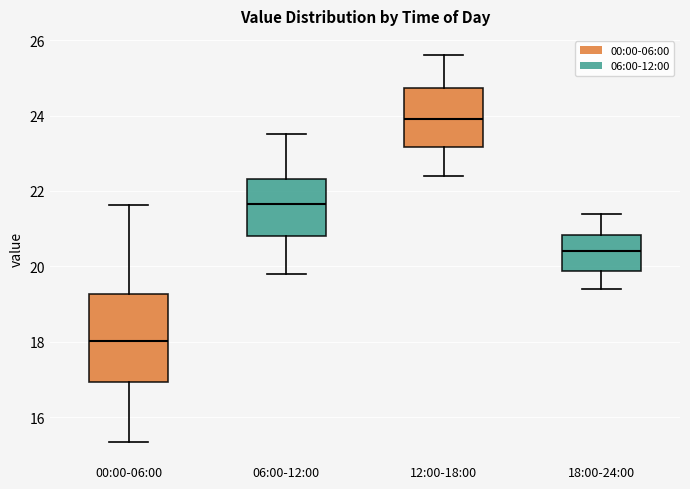

Where does the median line of the box for 00:00-06:00 sit on the y-axis? The values are not printed on the chart, so give them approximately, as read against the axis.

18.0